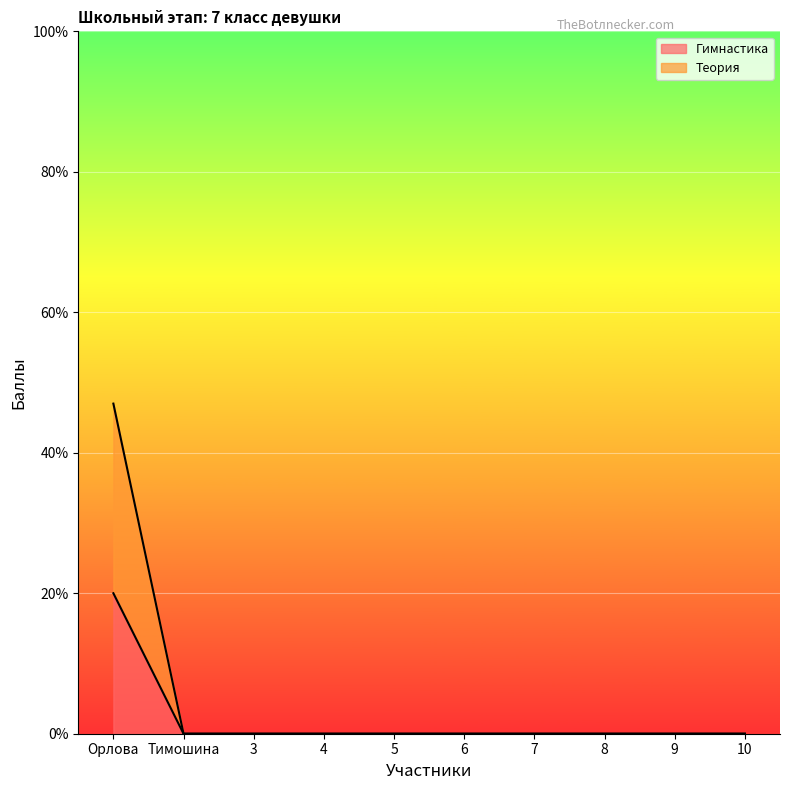

The value of Гимнастика at 9 is 7. True or false?

False